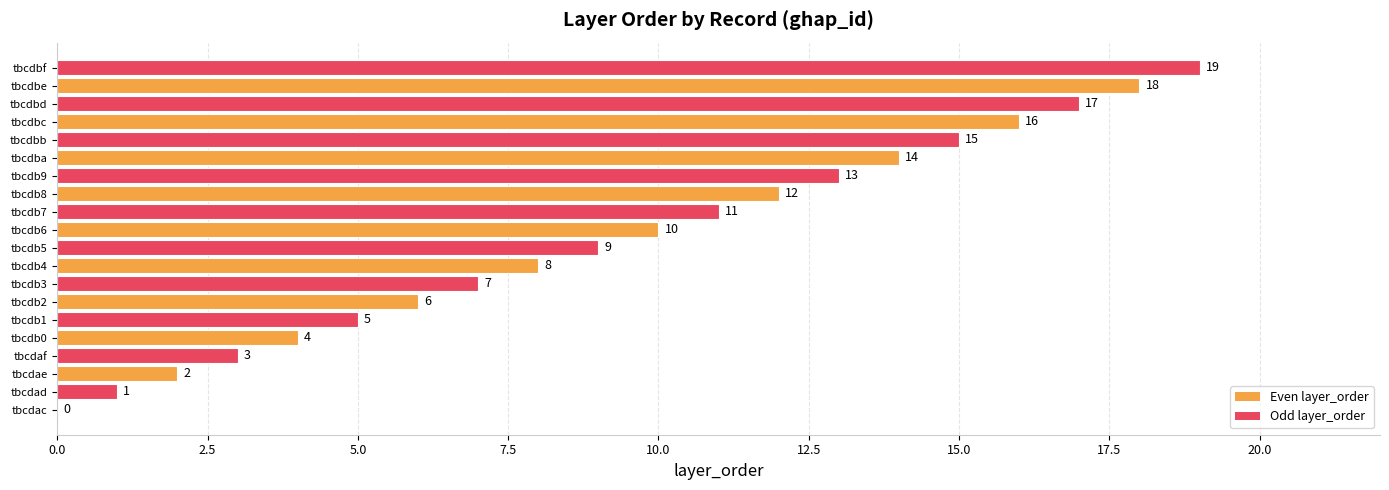

What is the greatest value displayed?

19